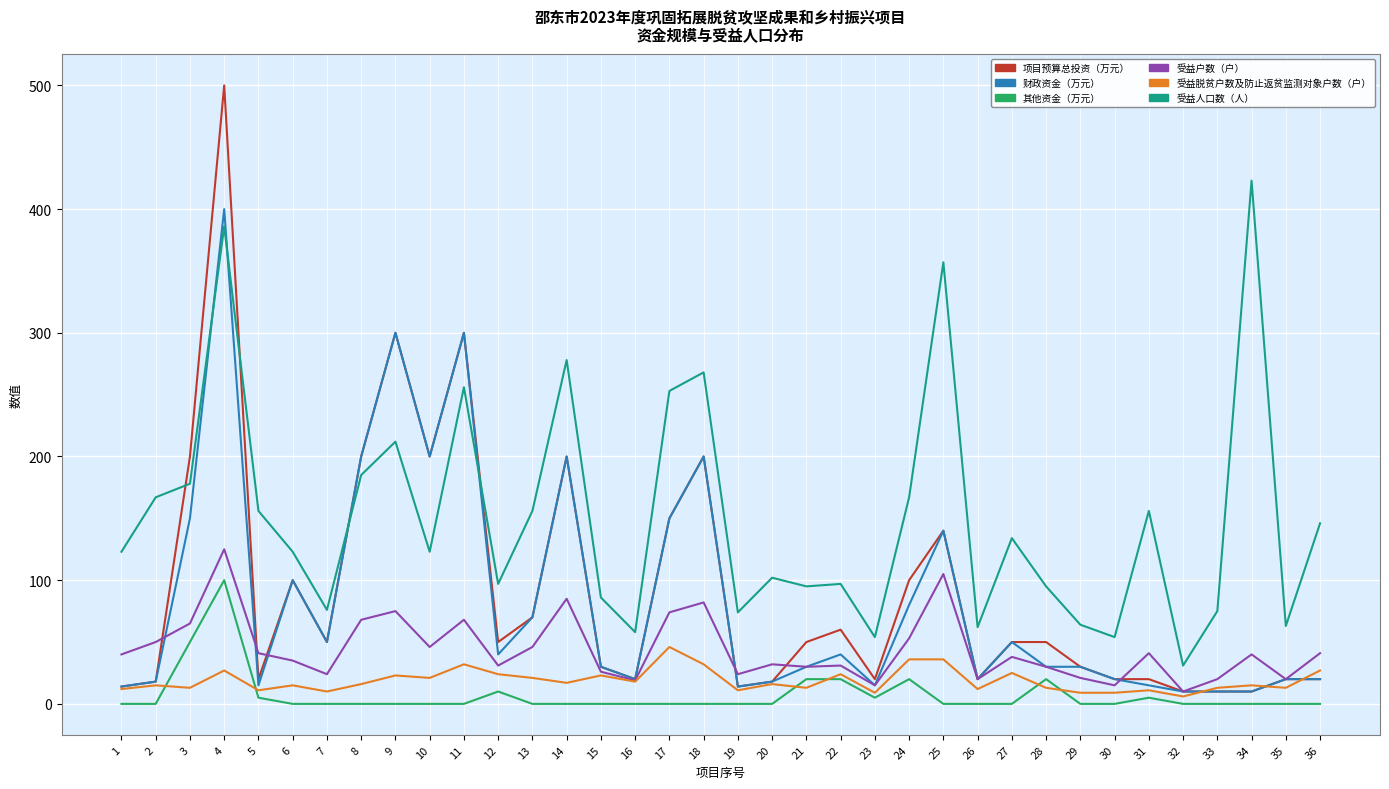

The value of 财政资金（万元） at 5 is 15. True or false?

True